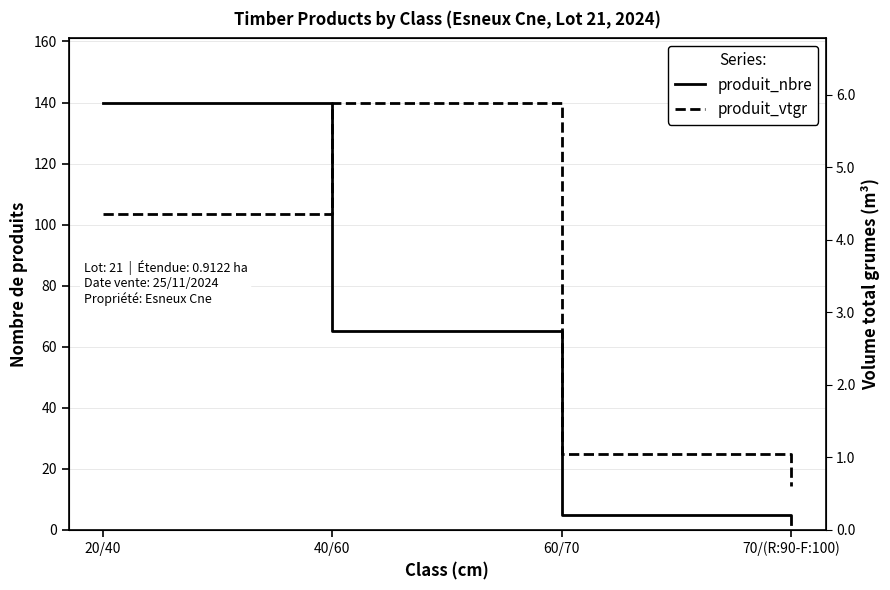

At how many categories does at least one series exceed 7?

4